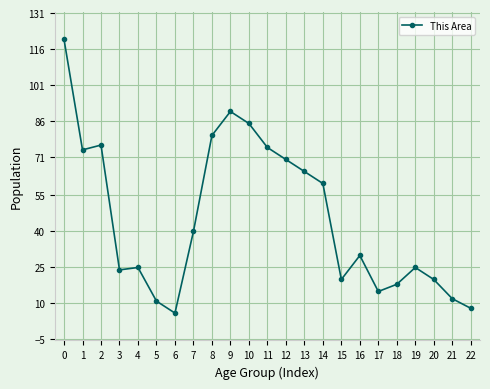

Does the chart display data point markers on the line(s)?

Yes